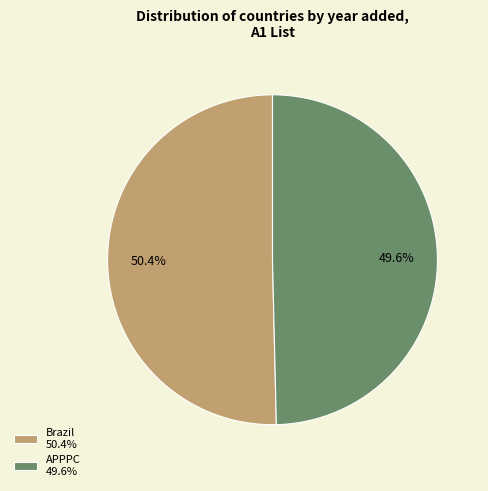

What is the smallest slice in the pie chart?

APPPC